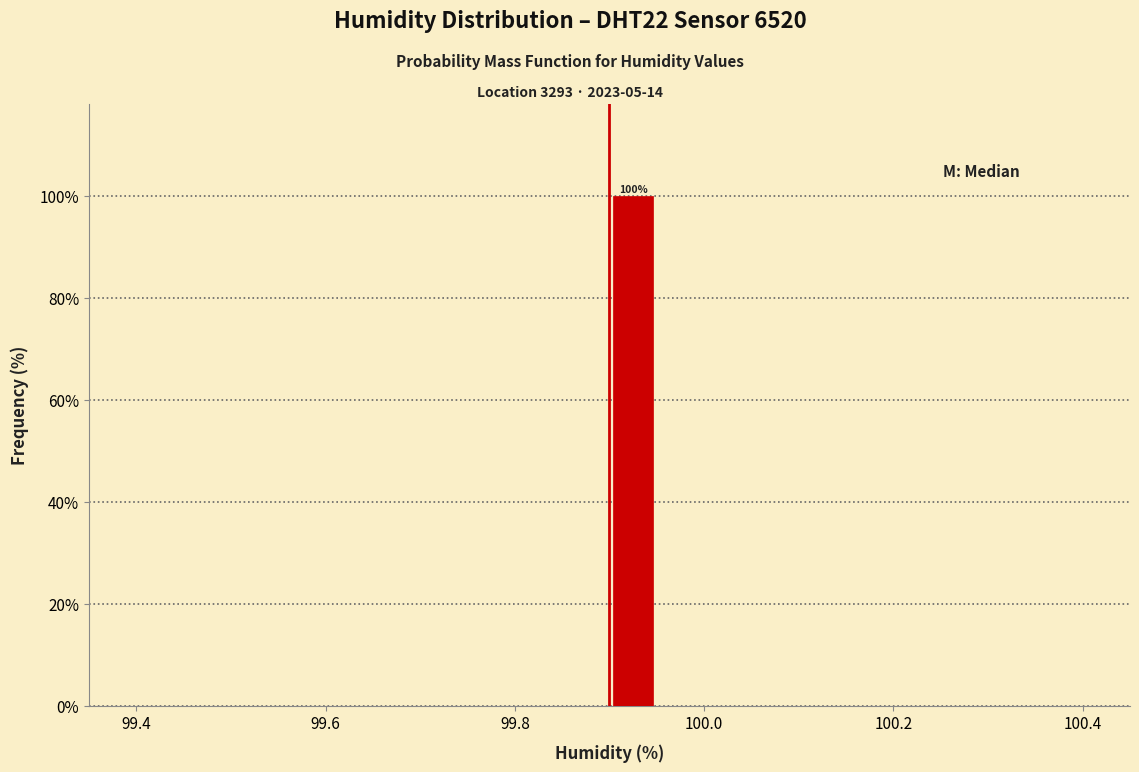

Read against the x-axis, roughly where is the centre of the tallest bar?

99.92